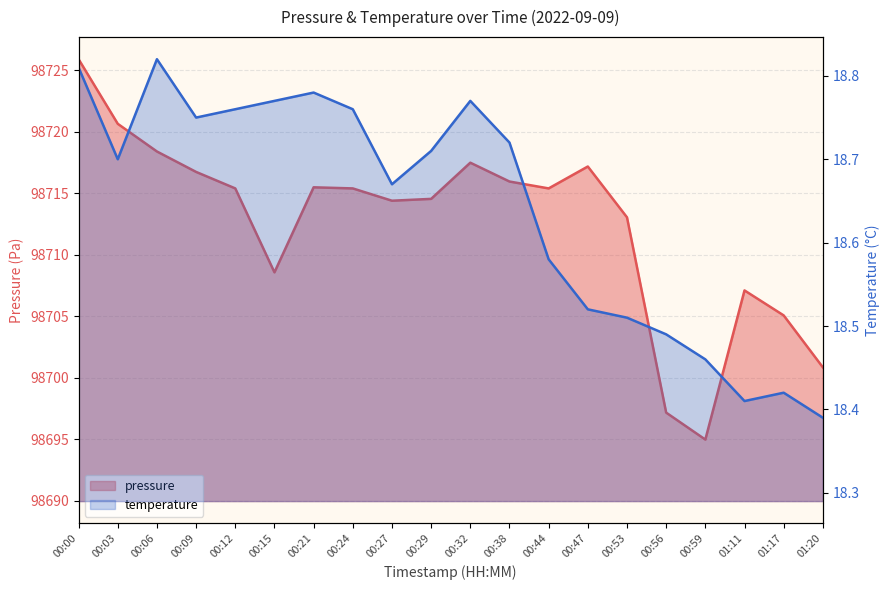

The pressure series shows 35432.1 at 00:24. True or false?

False